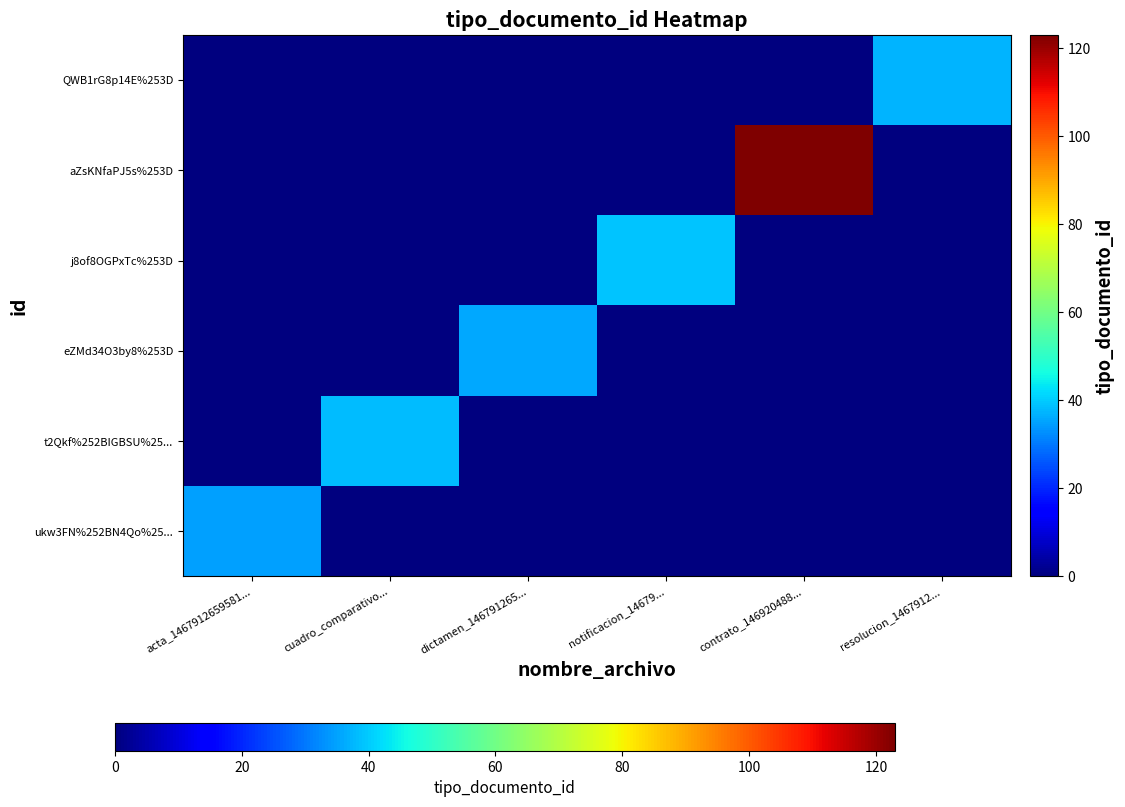

What is the spread (max minus min) of values at contrato_146920488...?

123